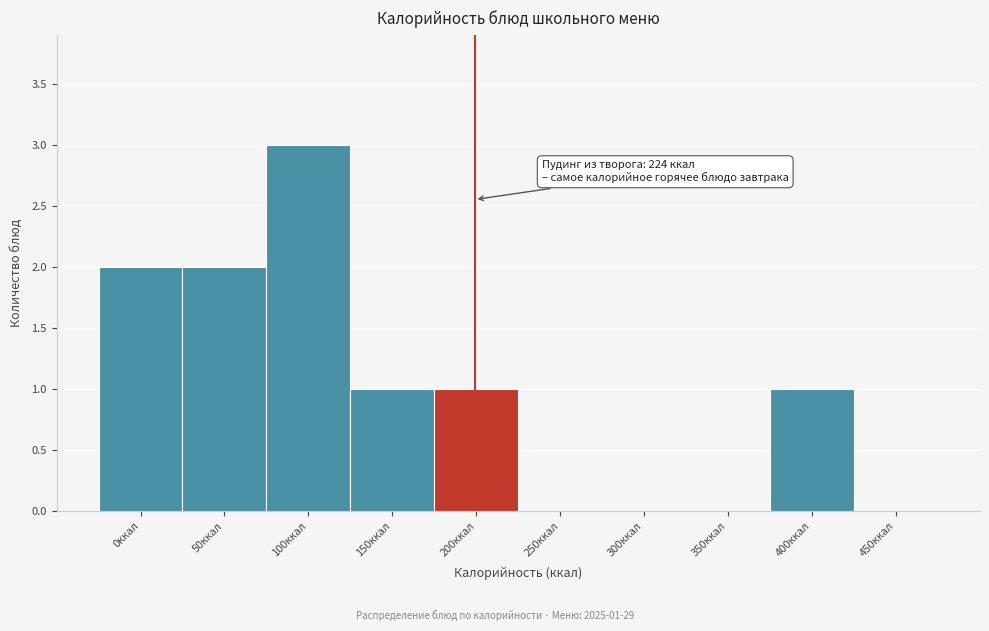

What is the ratio of the value at 50ккал to the value at 150ккал?

2.0